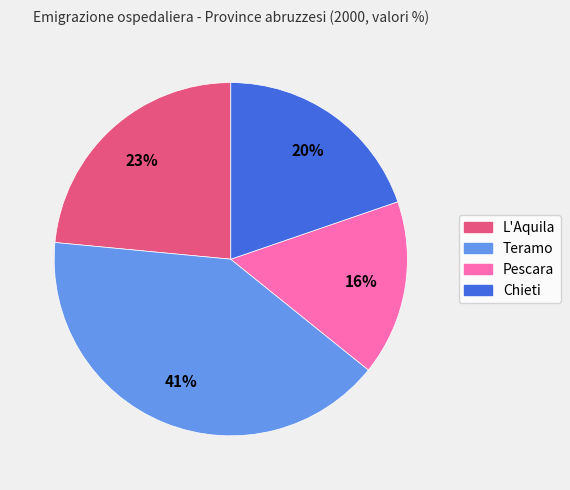

Which slice is the largest?

Teramo